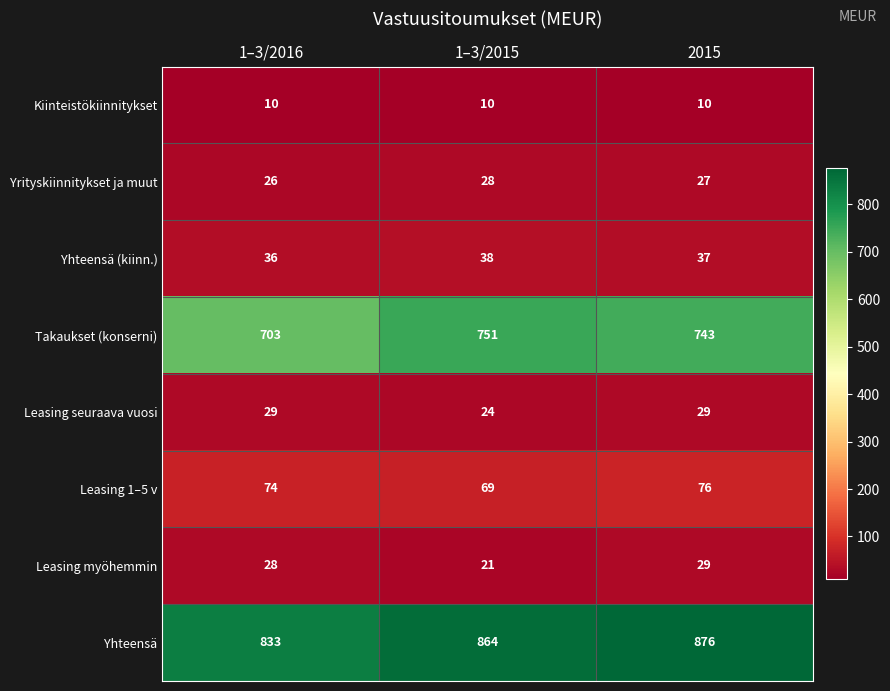

At which category is the sum across all series the highest?

2015